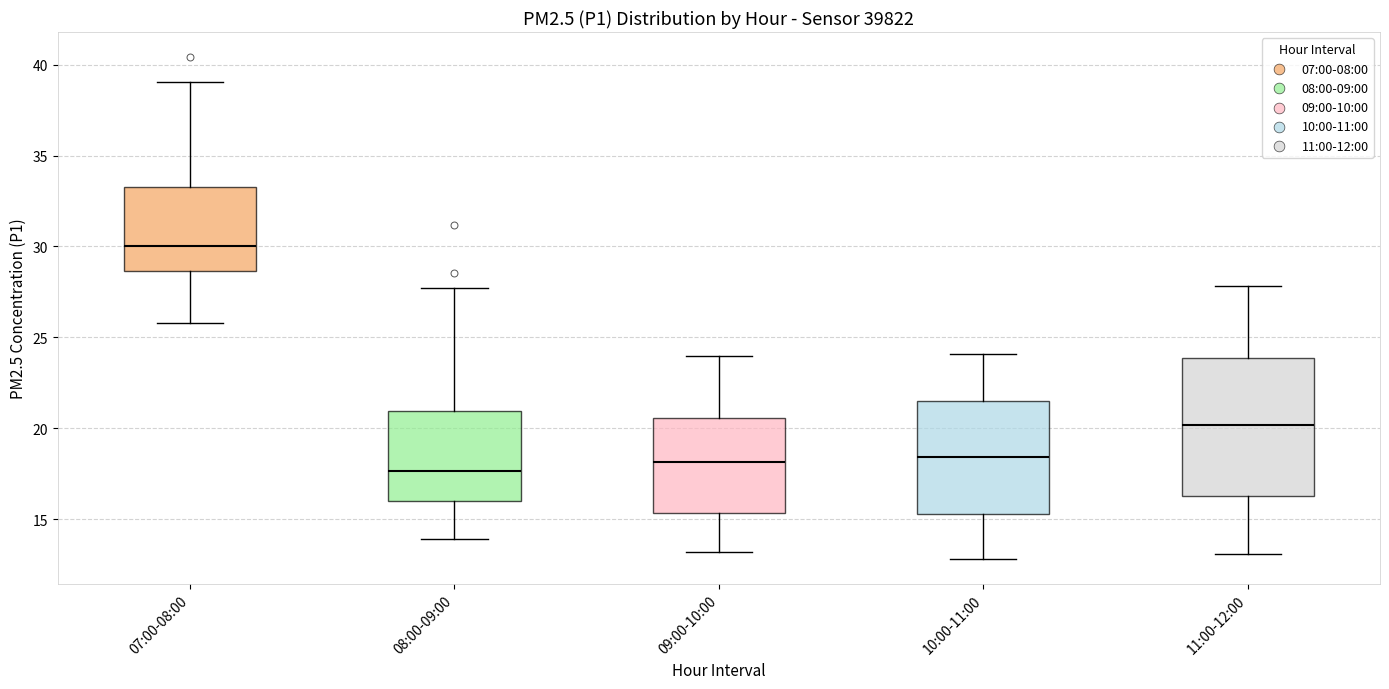

Where does the lower whisker of the box for 11:00-12:00 end on the y-axis? The values are not printed on the chart, so give them approximately, as read against the axis.

13.0